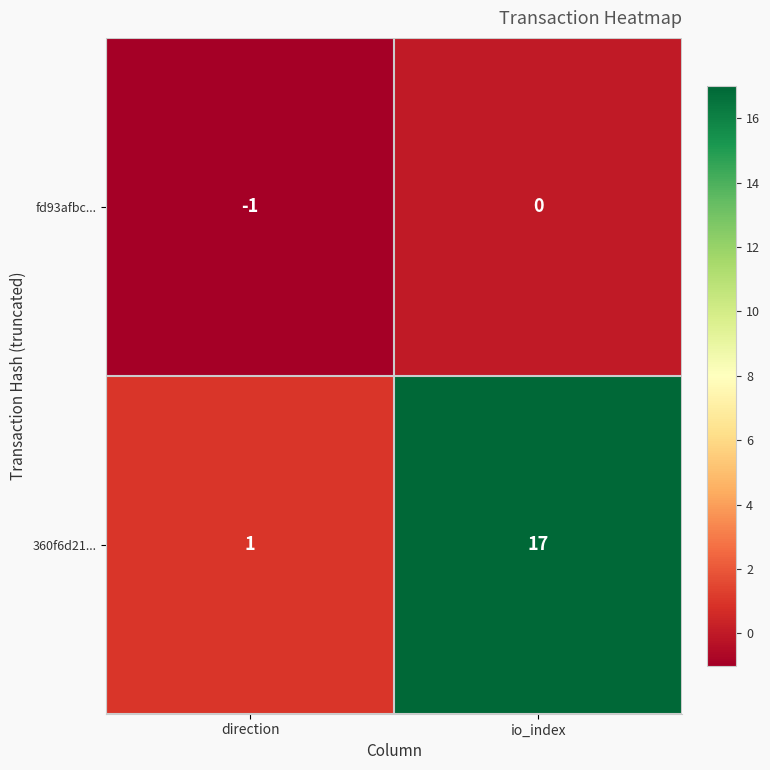

Reading left to right, extract all data points from this chart.

fd93afbc...: -1	0
360f6d21...: 1	17